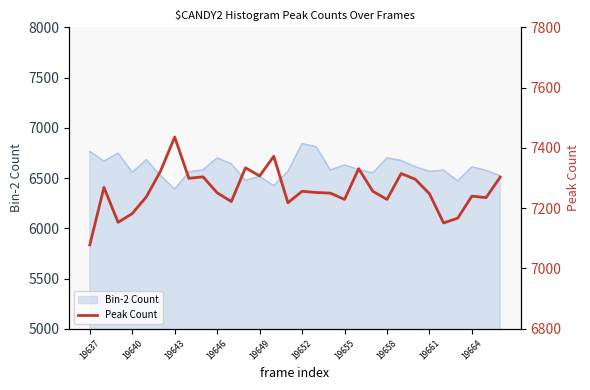

What is the difference between the second highest and minimum values?

294